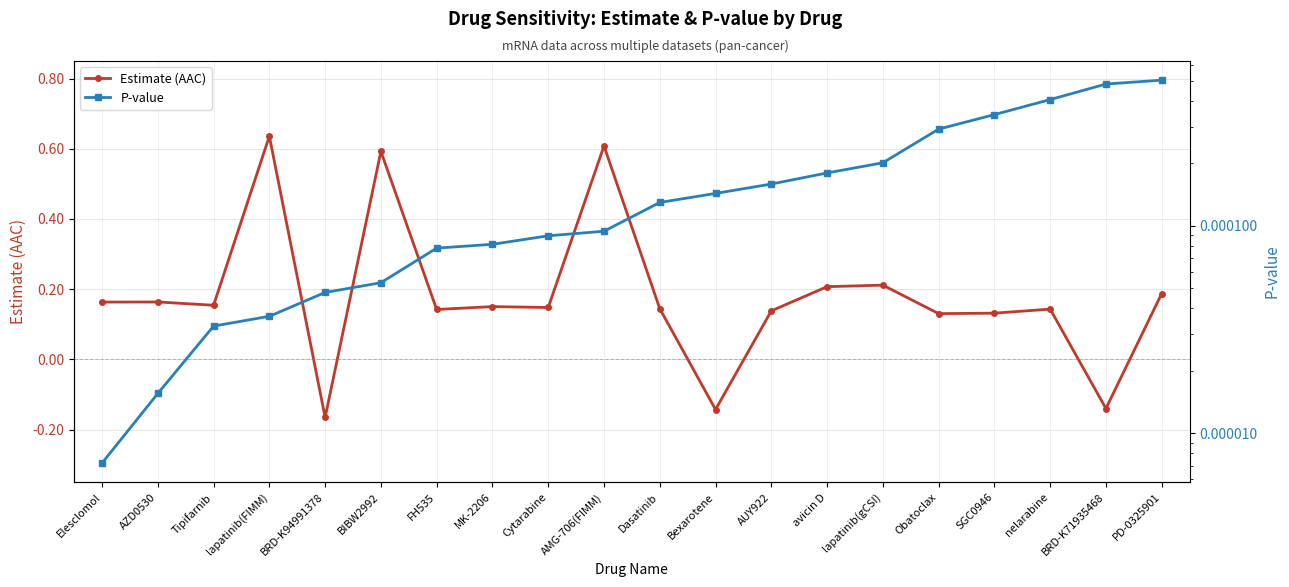

How many values in Estimate (AAC) are below zero?

3